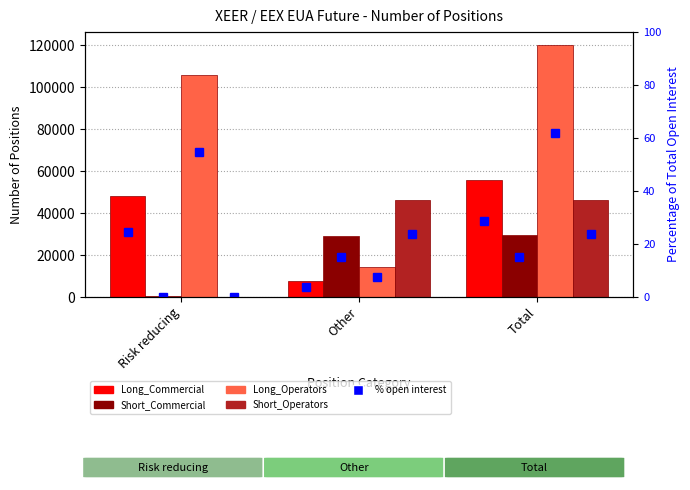

At which label does Short_Operators first exceed 46365?

Total